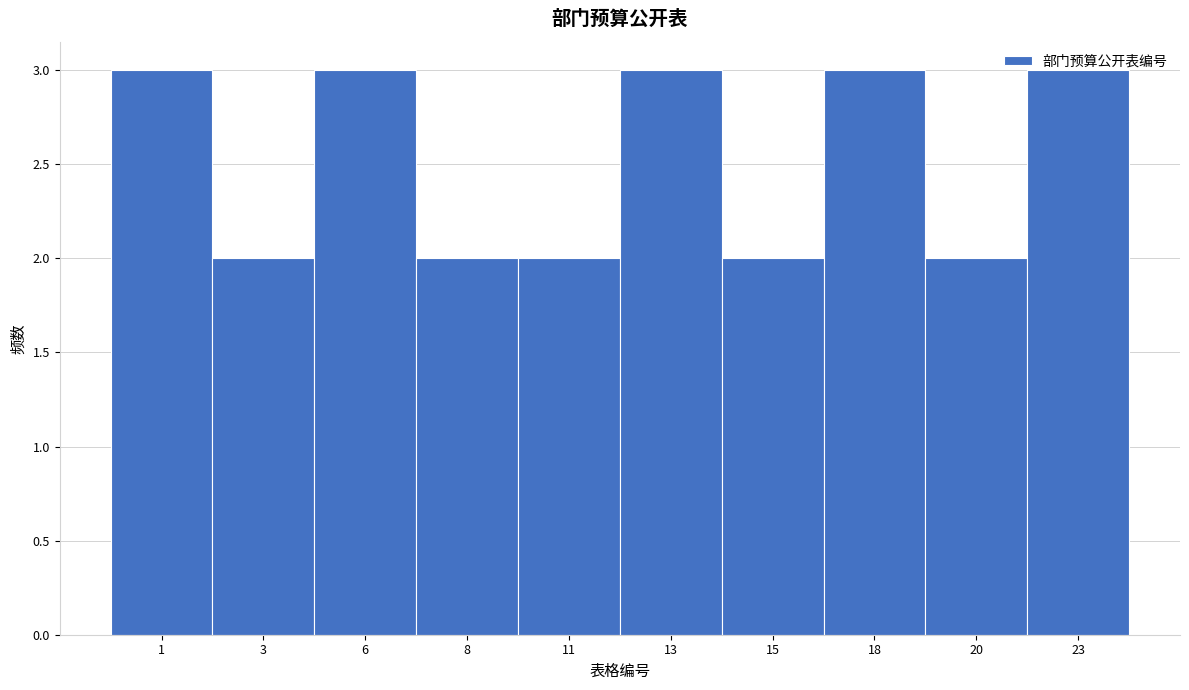

What value does the data have at 1?

3